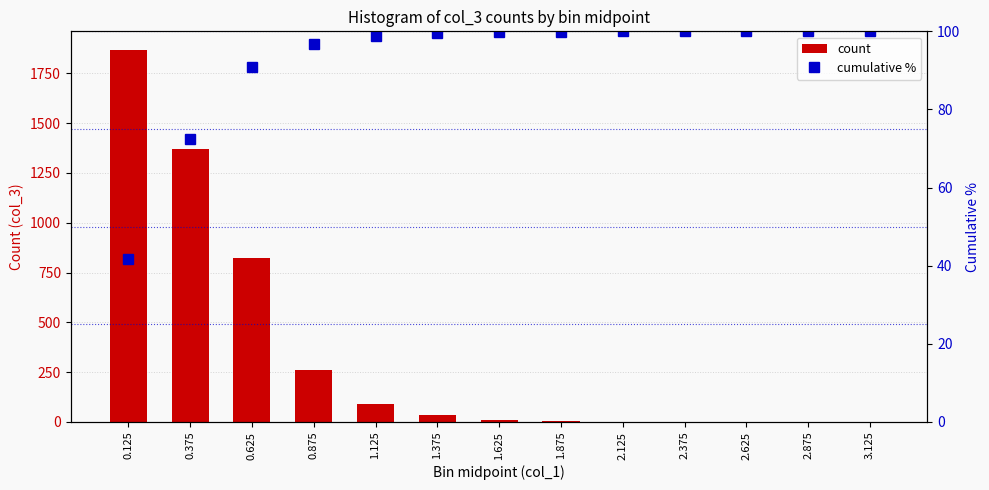

The value of count at 0.125 is 1867. True or false?

True